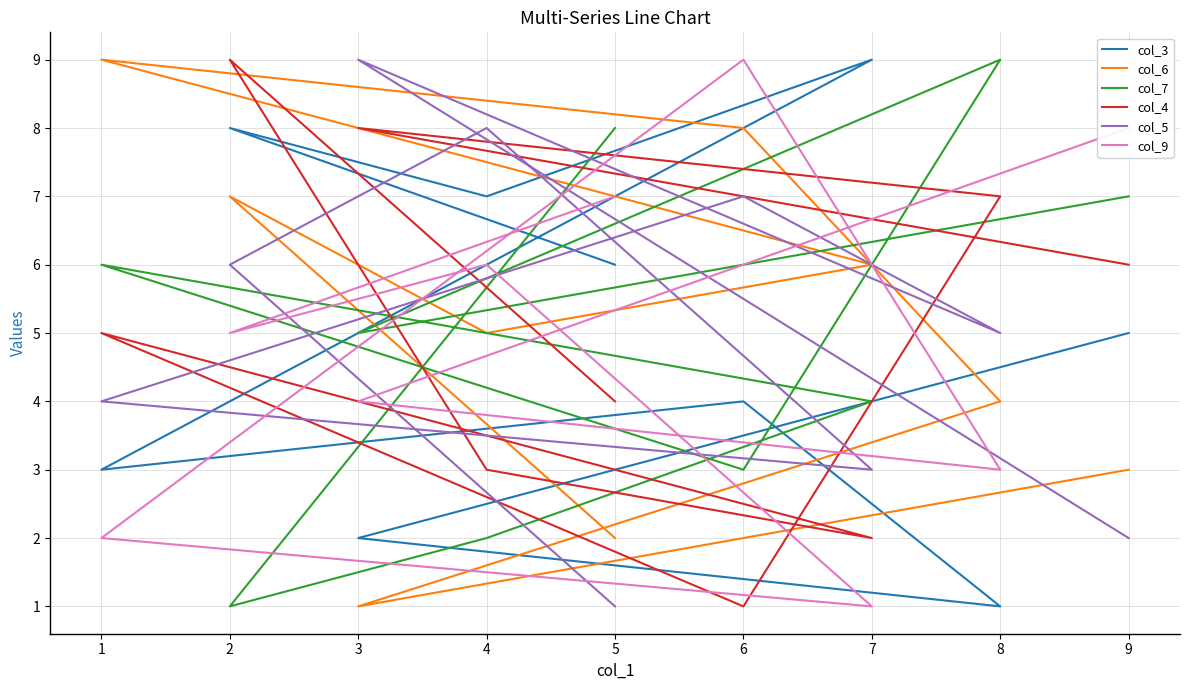

What are all the series names shown in the legend?

col_3, col_6, col_7, col_4, col_5, col_9